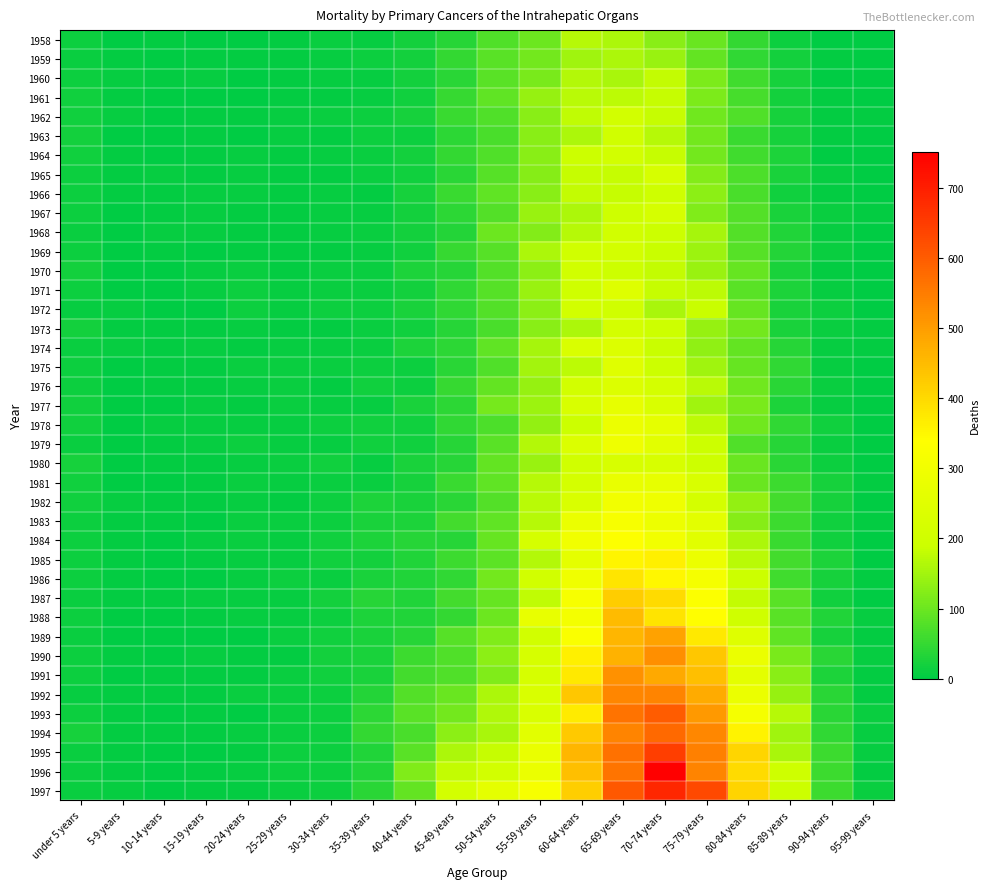

Reading right to left, extract all data points from this chart.

1958: 95-99 years=1	90-94 years=1	85-89 years=12	80-84 years=47	75-79 years=98	70-74 years=128	65-69 years=160	60-64 years=170	55-59 years=100	50-54 years=76	45-49 years=36	40-44 years=18	35-39 years=7	30-34 years=10	25-29 years=4	20-24 years=1	15-19 years=2	10-14 years=3	5-9 years=1	under 5 years=13
1959: 95-99 years=1	90-94 years=5	85-89 years=18	80-84 years=46	75-79 years=92	70-74 years=142	65-69 years=161	60-64 years=149	55-59 years=107	50-54 years=83	45-49 years=48	40-44 years=20	35-39 years=12	30-34 years=6	25-29 years=3	20-24 years=3	15-19 years=3	10-14 years=2	5-9 years=4	under 5 years=10
1960: 95-99 years=1	90-94 years=2	85-89 years=22	80-84 years=61	75-79 years=116	70-74 years=181	65-69 years=156	60-64 years=166	55-59 years=114	50-54 years=84	45-49 years=39	40-44 years=20	35-39 years=7	30-34 years=7	25-29 years=4	20-24 years=0	15-19 years=6	10-14 years=4	5-9 years=7	under 5 years=14
1961: 95-99 years=0	90-94 years=4	85-89 years=20	80-84 years=66	75-79 years=115	70-74 years=184	65-69 years=176	60-64 years=173	55-59 years=139	50-54 years=89	45-49 years=50	40-44 years=16	35-39 years=8	30-34 years=4	25-29 years=4	20-24 years=2	15-19 years=2	10-14 years=1	5-9 years=3	under 5 years=16
1962: 95-99 years=3	90-94 years=4	85-89 years=22	80-84 years=76	75-79 years=103	70-74 years=182	65-69 years=206	60-64 years=177	55-59 years=129	50-54 years=76	45-49 years=54	40-44 years=22	35-39 years=13	30-34 years=11	25-29 years=6	20-24 years=5	15-19 years=4	10-14 years=2	5-9 years=8	under 5 years=16
1963: 95-99 years=1	90-94 years=5	85-89 years=22	80-84 years=55	75-79 years=108	70-74 years=170	65-69 years=200	60-64 years=161	55-59 years=129	50-54 years=68	45-49 years=44	40-44 years=12	35-39 years=12	30-34 years=5	25-29 years=6	20-24 years=2	15-19 years=3	10-14 years=2	5-9 years=2	under 5 years=18
1964: 95-99 years=2	90-94 years=2	85-89 years=27	80-84 years=60	75-79 years=106	70-74 years=184	65-69 years=206	60-64 years=189	55-59 years=127	50-54 years=76	45-49 years=48	40-44 years=20	35-39 years=9	30-34 years=6	25-29 years=3	20-24 years=7	15-19 years=3	10-14 years=1	5-9 years=3	under 5 years=15
1965: 95-99 years=0	90-94 years=8	85-89 years=25	80-84 years=71	75-79 years=123	70-74 years=219	65-69 years=182	60-64 years=182	55-59 years=126	50-54 years=82	45-49 years=41	40-44 years=16	35-39 years=10	30-34 years=3	25-29 years=5	20-24 years=7	15-19 years=4	10-14 years=6	5-9 years=3	under 5 years=12
1966: 95-99 years=0	90-94 years=5	85-89 years=15	80-84 years=68	75-79 years=131	70-74 years=195	65-69 years=182	60-64 years=179	55-59 years=128	50-54 years=90	45-49 years=54	40-44 years=23	35-39 years=5	30-34 years=8	25-29 years=5	20-24 years=6	15-19 years=6	10-14 years=4	5-9 years=5	under 5 years=12
1967: 95-99 years=5	90-94 years=9	85-89 years=26	80-84 years=77	75-79 years=118	70-74 years=215	65-69 years=196	60-64 years=161	55-59 years=143	50-54 years=77	45-49 years=42	40-44 years=19	35-39 years=6	30-34 years=6	25-29 years=5	20-24 years=4	15-19 years=6	10-14 years=5	5-9 years=2	under 5 years=14
1968: 95-99 years=0	90-94 years=7	85-89 years=30	80-84 years=77	75-79 years=153	70-74 years=190	65-69 years=204	60-64 years=170	55-59 years=123	50-54 years=101	45-49 years=35	40-44 years=20	35-39 years=9	30-34 years=7	25-29 years=3	20-24 years=4	15-19 years=7	10-14 years=7	5-9 years=1	under 5 years=10
1969: 95-99 years=0	90-94 years=9	85-89 years=33	80-84 years=81	75-79 years=144	70-74 years=186	65-69 years=210	60-64 years=202	55-59 years=160	50-54 years=80	45-49 years=51	40-44 years=17	35-39 years=7	30-34 years=4	25-29 years=4	20-24 years=5	15-19 years=2	10-14 years=3	5-9 years=2	under 5 years=12
1970: 95-99 years=2	90-94 years=4	85-89 years=25	80-84 years=95	75-79 years=143	70-74 years=179	65-69 years=193	60-64 years=205	55-59 years=130	50-54 years=78	45-49 years=38	40-44 years=27	35-39 years=9	30-34 years=9	25-29 years=5	20-24 years=11	15-19 years=8	10-14 years=2	5-9 years=1	under 5 years=19
1971: 95-99 years=1	90-94 years=7	85-89 years=29	80-84 years=85	75-79 years=176	70-74 years=182	65-69 years=241	60-64 years=199	55-59 years=143	50-54 years=82	45-49 years=45	40-44 years=20	35-39 years=11	30-34 years=11	25-29 years=6	20-24 years=12	15-19 years=8	10-14 years=1	5-9 years=1	under 5 years=12
1972: 95-99 years=0	90-94 years=14	85-89 years=24	80-84 years=96	75-79 years=186	70-74 years=158	65-69 years=202	60-64 years=208	55-59 years=130	50-54 years=78	45-49 years=46	40-44 years=26	35-39 years=12	30-34 years=12	25-29 years=8	20-24 years=12	15-19 years=0	10-14 years=2	5-9 years=8	under 5 years=6
1973: 95-99 years=3	90-94 years=10	85-89 years=24	80-84 years=107	75-79 years=138	70-74 years=192	65-69 years=214	60-64 years=161	55-59 years=128	50-54 years=69	45-49 years=37	40-44 years=15	35-39 years=9	30-34 years=5	25-29 years=5	20-24 years=8	15-19 years=3	10-14 years=3	5-9 years=3	under 5 years=19
1974: 95-99 years=5	90-94 years=8	85-89 years=37	80-84 years=92	75-79 years=134	70-74 years=187	65-69 years=237	60-64 years=226	55-59 years=153	50-54 years=90	45-49 years=44	40-44 years=27	35-39 years=10	30-34 years=8	25-29 years=7	20-24 years=5	15-19 years=6	10-14 years=3	5-9 years=7	under 5 years=10
1975: 95-99 years=1	90-94 years=8	85-89 years=46	80-84 years=95	75-79 years=147	70-74 years=190	65-69 years=245	60-64 years=175	55-59 years=152	50-54 years=76	45-49 years=41	40-44 years=13	35-39 years=12	30-34 years=11	25-29 years=10	20-24 years=9	15-19 years=5	10-14 years=4	5-9 years=2	under 5 years=12
1976: 95-99 years=0	90-94 years=10	85-89 years=41	80-84 years=105	75-79 years=172	70-74 years=214	65-69 years=235	60-64 years=207	55-59 years=140	50-54 years=92	45-49 years=52	40-44 years=14	35-39 years=15	30-34 years=5	25-29 years=10	20-24 years=8	15-19 years=5	10-14 years=5	5-9 years=1	under 5 years=13
1977: 95-99 years=1	90-94 years=7	85-89 years=29	80-84 years=112	75-79 years=147	70-74 years=226	65-69 years=269	60-64 years=225	55-59 years=145	50-54 years=110	45-49 years=44	40-44 years=26	35-39 years=7	30-34 years=6	25-29 years=11	20-24 years=5	15-19 years=7	10-14 years=2	5-9 years=2	under 5 years=16
1978: 95-99 years=1	90-94 years=15	85-89 years=45	80-84 years=105	75-79 years=174	70-74 years=264	65-69 years=284	60-64 years=188	55-59 years=137	50-54 years=71	45-49 years=46	40-44 years=16	35-39 years=16	30-34 years=12	25-29 years=6	20-24 years=6	15-19 years=7	10-14 years=7	5-9 years=1	under 5 years=15
1979: 95-99 years=1	90-94 years=11	85-89 years=38	80-84 years=76	75-79 years=188	70-74 years=254	65-69 years=292	60-64 years=232	55-59 years=165	50-54 years=83	45-49 years=37	40-44 years=16	35-39 years=16	30-34 years=8	25-29 years=8	20-24 years=12	15-19 years=7	10-14 years=5	5-9 years=2	under 5 years=11
1980: 95-99 years=0	90-94 years=14	85-89 years=41	80-84 years=99	75-79 years=193	70-74 years=221	65-69 years=222	60-64 years=201	55-59 years=142	50-54 years=92	45-49 years=36	40-44 years=25	35-39 years=7	30-34 years=17	25-29 years=9	20-24 years=7	15-19 years=5	10-14 years=4	5-9 years=2	under 5 years=21
1981: 95-99 years=3	90-94 years=22	85-89 years=56	80-84 years=99	75-79 years=225	70-74 years=268	65-69 years=275	60-64 years=214	55-59 years=169	50-54 years=90	45-49 years=55	40-44 years=22	35-39 years=9	30-34 years=10	25-29 years=7	20-24 years=9	15-19 years=5	10-14 years=2	5-9 years=0	under 5 years=16
1982: 95-99 years=1	90-94 years=23	85-89 years=62	80-84 years=135	75-79 years=213	70-74 years=292	65-69 years=300	60-64 years=227	55-59 years=171	50-54 years=79	45-49 years=41	40-44 years=24	35-39 years=28	30-34 years=13	25-29 years=3	20-24 years=8	15-19 years=5	10-14 years=4	5-9 years=6	under 5 years=15
1983: 95-99 years=3	90-94 years=16	85-89 years=56	80-84 years=126	75-79 years=258	70-74 years=286	65-69 years=316	60-64 years=280	55-59 years=169	50-54 years=90	45-49 years=64	40-44 years=28	35-39 years=26	30-34 years=12	25-29 years=11	20-24 years=10	15-19 years=2	10-14 years=3	5-9 years=3	under 5 years=12
1984: 95-99 years=1	90-94 years=16	85-89 years=55	80-84 years=161	75-79 years=252	70-74 years=301	65-69 years=333	60-64 years=299	55-59 years=215	50-54 years=95	45-49 years=38	40-44 years=38	35-39 years=27	30-34 years=15	25-29 years=7	20-24 years=10	15-19 years=6	10-14 years=2	5-9 years=3	under 5 years=12
1985: 95-99 years=2	90-94 years=29	85-89 years=62	80-84 years=172	75-79 years=283	70-74 years=363	65-69 years=353	60-64 years=263	55-59 years=166	50-54 years=87	45-49 years=57	40-44 years=32	35-39 years=19	30-34 years=15	25-29 years=8	20-24 years=8	15-19 years=3	10-14 years=1	5-9 years=5	under 5 years=12
1986: 95-99 years=5	90-94 years=21	85-89 years=59	80-84 years=189	75-79 years=310	70-74 years=351	65-69 years=379	60-64 years=295	55-59 years=205	50-54 years=108	45-49 years=45	40-44 years=32	35-39 years=25	30-34 years=10	25-29 years=12	20-24 years=7	15-19 years=0	10-14 years=1	5-9 years=3	under 5 years=12
1987: 95-99 years=2	90-94 years=16	85-89 years=84	80-84 years=180	75-79 years=330	70-74 years=398	65-69 years=420	60-64 years=315	55-59 years=178	50-54 years=96	45-49 years=62	40-44 years=30	35-39 years=37	30-34 years=20	25-29 years=6	20-24 years=8	15-19 years=8	10-14 years=4	5-9 years=4	under 5 years=10
1988: 95-99 years=7	90-94 years=31	85-89 years=85	80-84 years=197	75-79 years=338	70-74 years=384	65-69 years=451	60-64 years=308	55-59 years=271	50-54 years=100	45-49 years=48	40-44 years=32	35-39 years=29	30-34 years=12	25-29 years=7	20-24 years=6	15-19 years=3	10-14 years=2	5-9 years=2	under 5 years=13
1989: 95-99 years=4	90-94 years=23	85-89 years=89	80-84 years=242	75-79 years=375	70-74 years=491	65-69 years=459	60-64 years=325	55-59 years=204	50-54 years=119	45-49 years=80	40-44 years=38	35-39 years=24	30-34 years=15	25-29 years=10	20-24 years=2	15-19 years=2	10-14 years=2	5-9 years=1	under 5 years=10
1990: 95-99 years=8	90-94 years=39	85-89 years=113	80-84 years=279	75-79 years=429	70-74 years=521	65-69 years=464	60-64 years=361	55-59 years=219	50-54 years=131	45-49 years=75	40-44 years=56	35-39 years=26	30-34 years=19	25-29 years=5	20-24 years=3	15-19 years=7	10-14 years=1	5-9 years=4	under 5 years=13
1991: 95-99 years=5	90-94 years=27	85-89 years=129	80-84 years=259	75-79 years=444	70-74 years=481	65-69 years=517	60-64 years=375	55-59 years=218	50-54 years=118	45-49 years=75	40-44 years=64	35-39 years=25	30-34 years=16	25-29 years=10	20-24 years=5	15-19 years=4	10-14 years=3	5-9 years=2	under 5 years=12
1992: 95-99 years=5	90-94 years=41	85-89 years=140	80-84 years=280	75-79 years=478	70-74 years=539	65-69 years=536	60-64 years=430	55-59 years=228	50-54 years=159	45-49 years=97	40-44 years=78	35-39 years=33	30-34 years=12	25-29 years=9	20-24 years=9	15-19 years=3	10-14 years=3	5-9 years=5	under 5 years=7
1993: 95-99 years=10	90-94 years=40	85-89 years=170	80-84 years=309	75-79 years=507	70-74 years=600	65-69 years=564	60-64 years=370	55-59 years=226	50-54 years=164	45-49 years=108	40-44 years=84	35-39 years=42	30-34 years=13	25-29 years=9	20-24 years=2	15-19 years=5	10-14 years=0	5-9 years=4	under 5 years=14
1994: 95-99 years=6	90-94 years=46	85-89 years=148	80-84 years=357	75-79 years=532	70-74 years=580	65-69 years=537	60-64 years=426	55-59 years=254	50-54 years=157	45-49 years=132	40-44 years=69	35-39 years=47	30-34 years=14	25-29 years=10	20-24 years=7	15-19 years=3	10-14 years=3	5-9 years=3	under 5 years=22
1995: 95-99 years=6	90-94 years=56	85-89 years=156	80-84 years=405	75-79 years=544	70-74 years=648	65-69 years=569	60-64 years=459	55-59 years=278	50-54 years=182	45-49 years=161	40-44 years=83	35-39 years=32	30-34 years=13	25-29 years=13	20-24 years=3	15-19 years=0	10-14 years=1	5-9 years=4	under 5 years=9
1996: 95-99 years=4	90-94 years=56	85-89 years=196	80-84 years=397	75-79 years=538	70-74 years=751	65-69 years=561	60-64 years=445	55-59 years=279	50-54 years=207	45-49 years=180	40-44 years=119	35-39 years=30	30-34 years=14	25-29 years=14	20-24 years=8	15-19 years=4	10-14 years=2	5-9 years=4	under 5 years=10
1997: 95-99 years=10	90-94 years=57	85-89 years=189	80-84 years=410	75-79 years=629	70-74 years=686	65-69 years=607	60-64 years=417	55-59 years=315	50-54 years=263	45-49 years=209	40-44 years=92	35-39 years=39	30-34 years=14	25-29 years=11	20-24 years=4	15-19 years=3	10-14 years=1	5-9 years=7	under 5 years=9